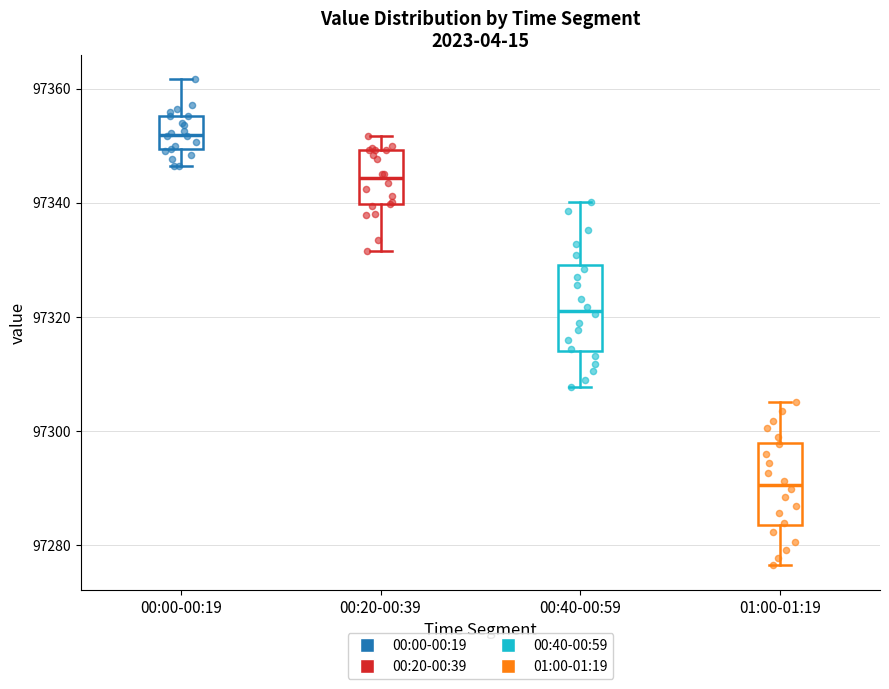

Where is the lower edge of the box for 00:40-00:59 on the y-axis? The values are not printed on the chart, so give them approximately, as read against the axis.

97314